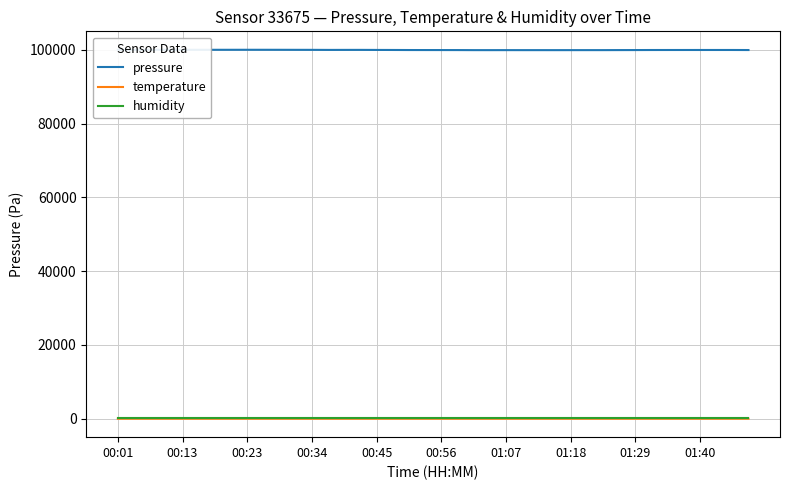

True or false: temperature and pressure intersect in this chart.

False